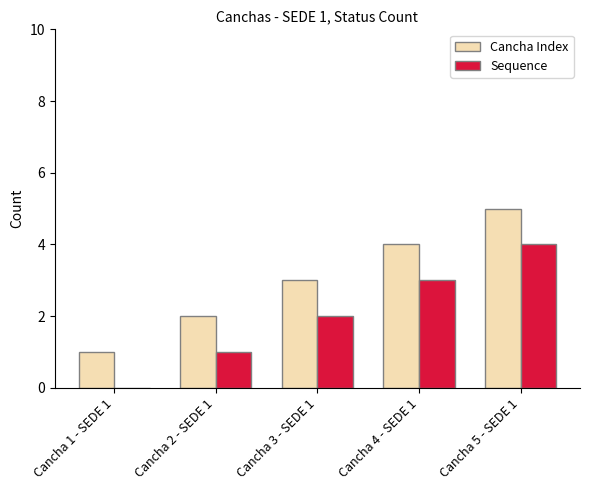

True or false: Cancha Index has a value of 1 at Cancha 5 - SEDE 1.

False